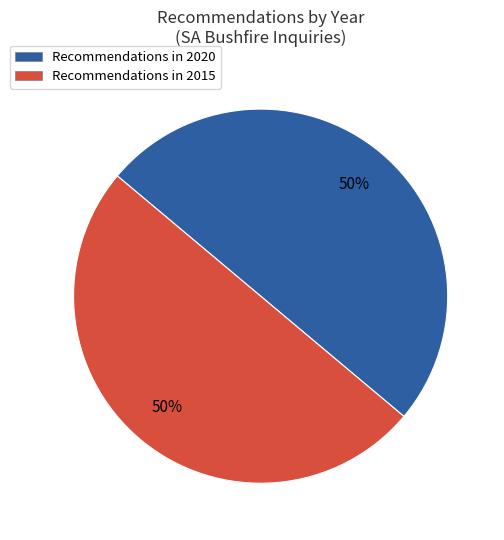

True or false: Recommendations in 2015 accounts for 50% of the total.

True